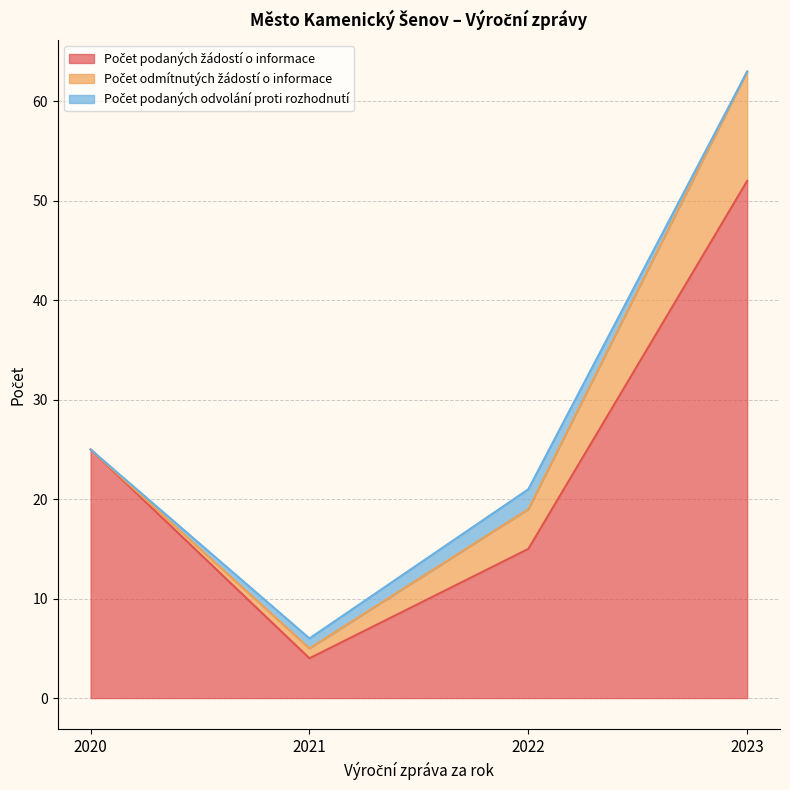

True or false: Počet podaných odvolání proti rozhodnutí and Počet podaných žádostí o informace cross at least once.

False